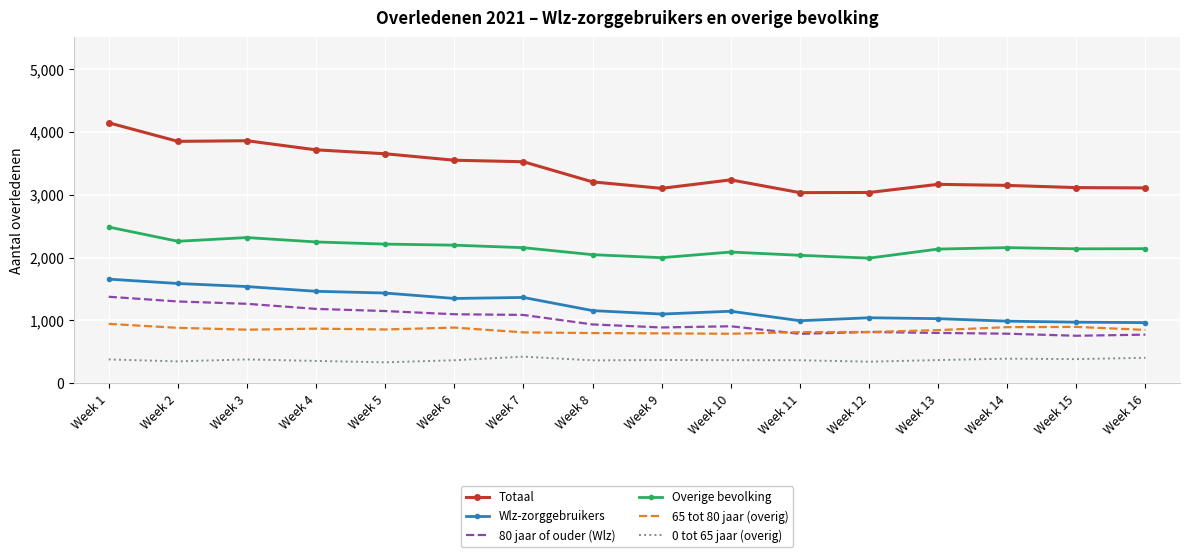

Between Week 7 and Week 12, which series saw the biggest shift?

Totaal